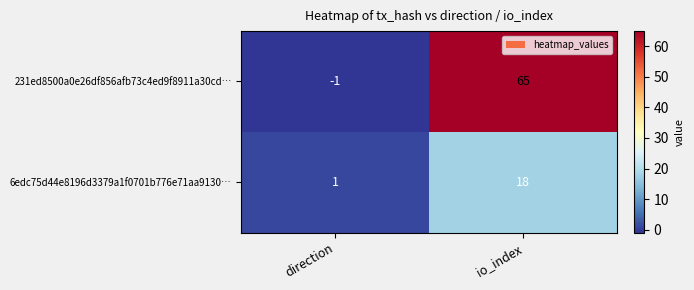

At how many categories does at least one series exceed 27?

1